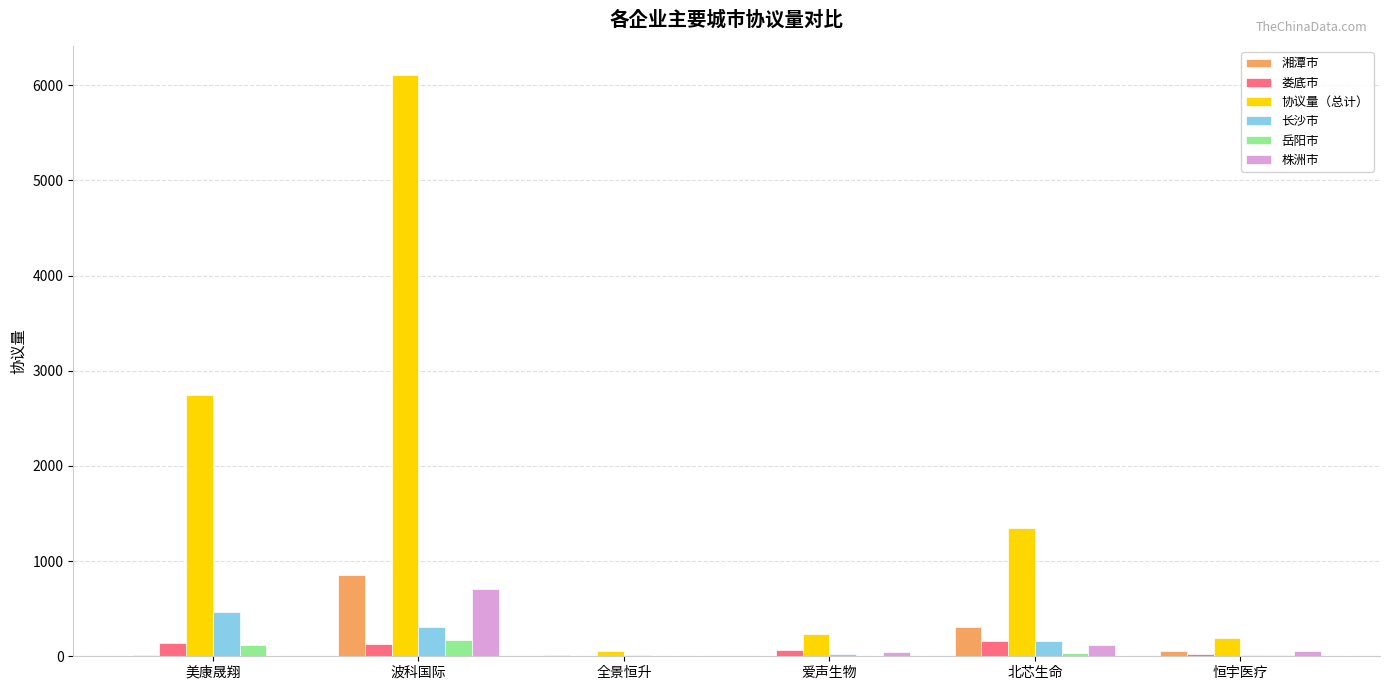

What is the highest value of the 岳阳市 series?

172